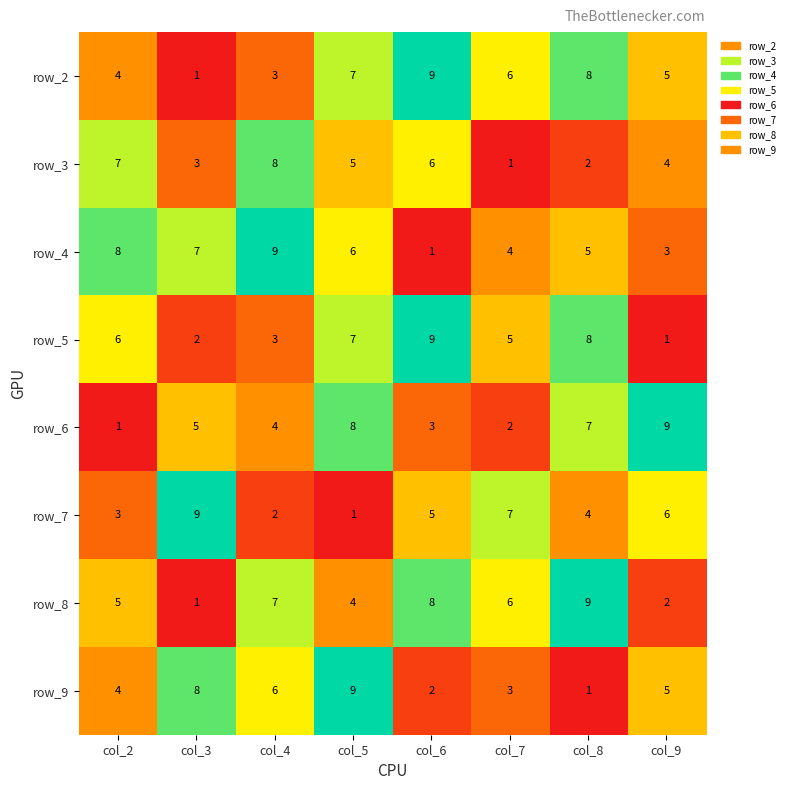

List the labels in order of row_2 value, smallest first.

col_3, col_4, col_2, col_9, col_7, col_5, col_8, col_6